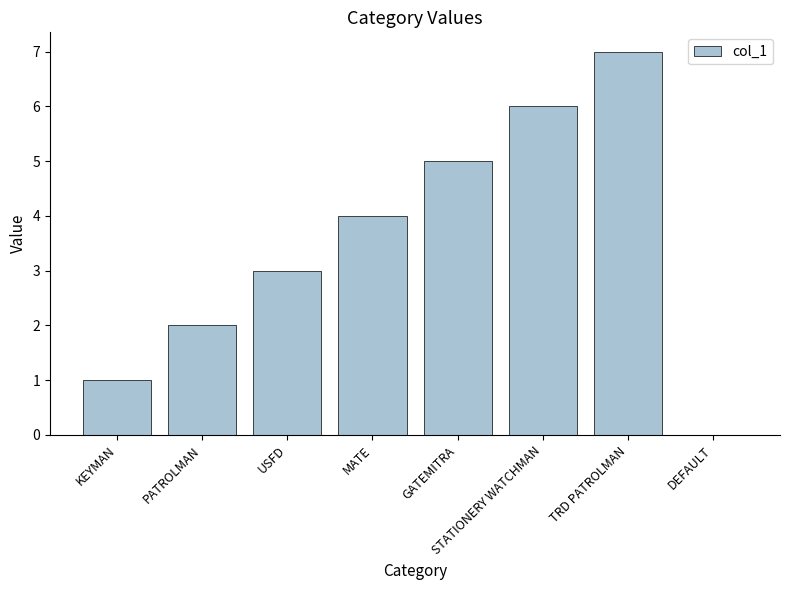

Where is the data nearest to the value 3?

USFD